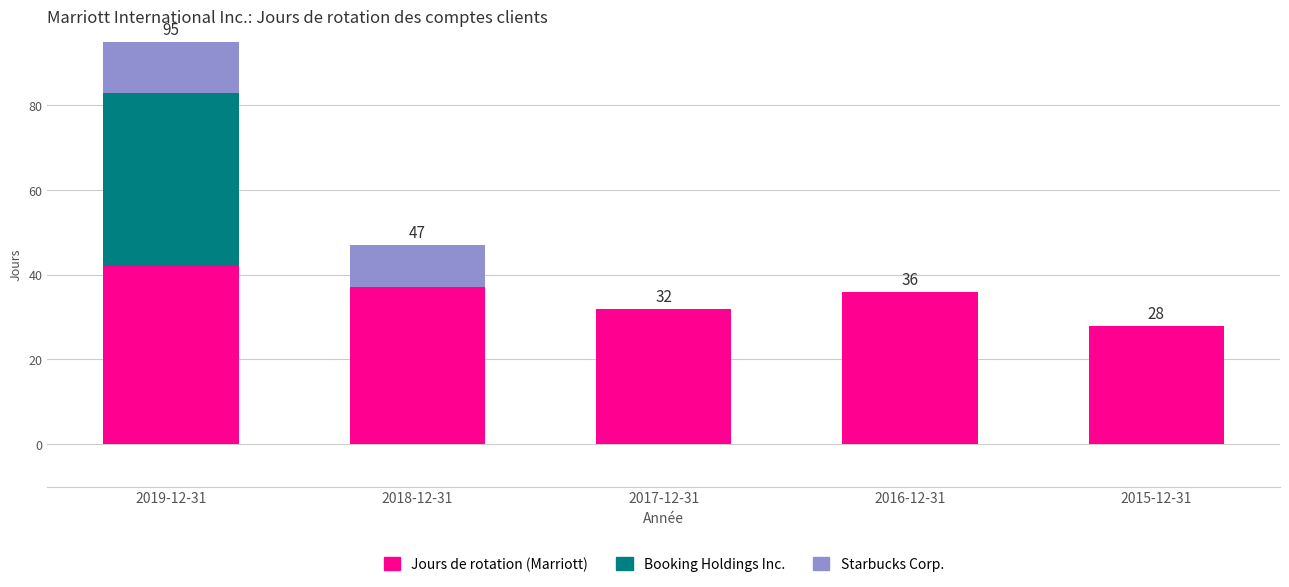

The Jours de rotation (Marriott) series shows 59 at 2016-12-31. True or false?

False